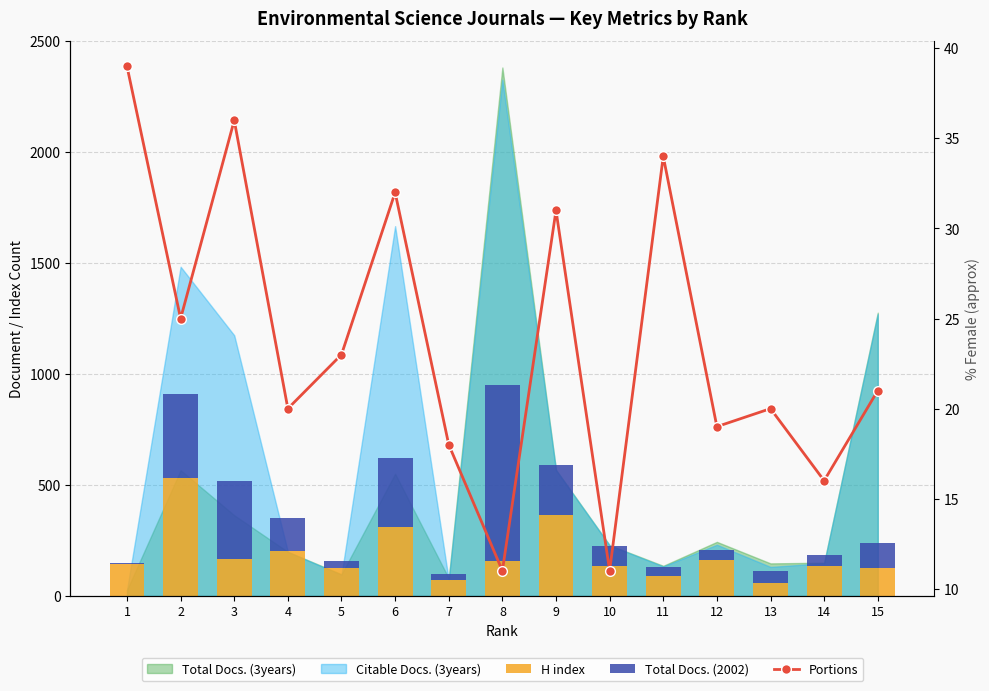

Reading left to right, extract all data points from this chart.

H index: 1=144	2=533	3=166	4=205	5=125	6=311	7=71	8=157	9=364	10=135	11=91	12=161	13=60	14=133	15=124
Total Docs. (2002): 1=5	2=376	3=353	4=145	5=31	6=311	7=27	8=792	9=225	10=89	11=40	12=47	13=51	14=50	15=114
Portions: 1=39	2=25	3=36	4=20	5=23	6=32	7=18	8=11	9=31	10=11	11=34	12=19	13=20	14=16	15=21